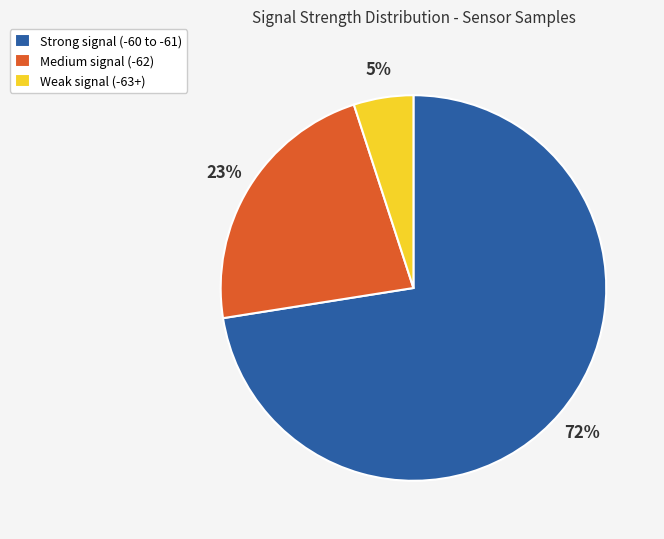

How many slices are in this pie chart?

3